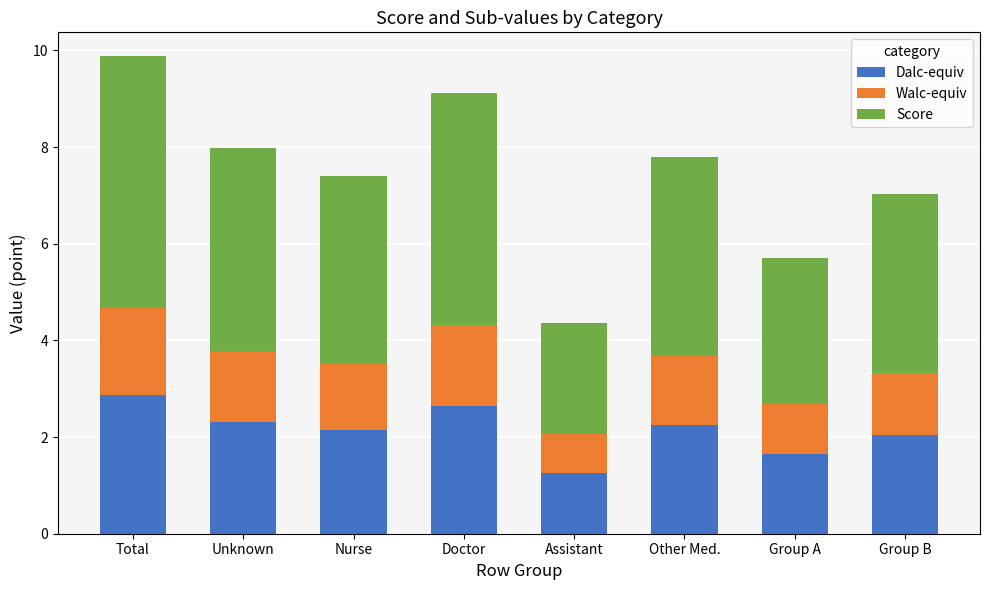

What is the maximum value for Dalc-equiv?

2.9